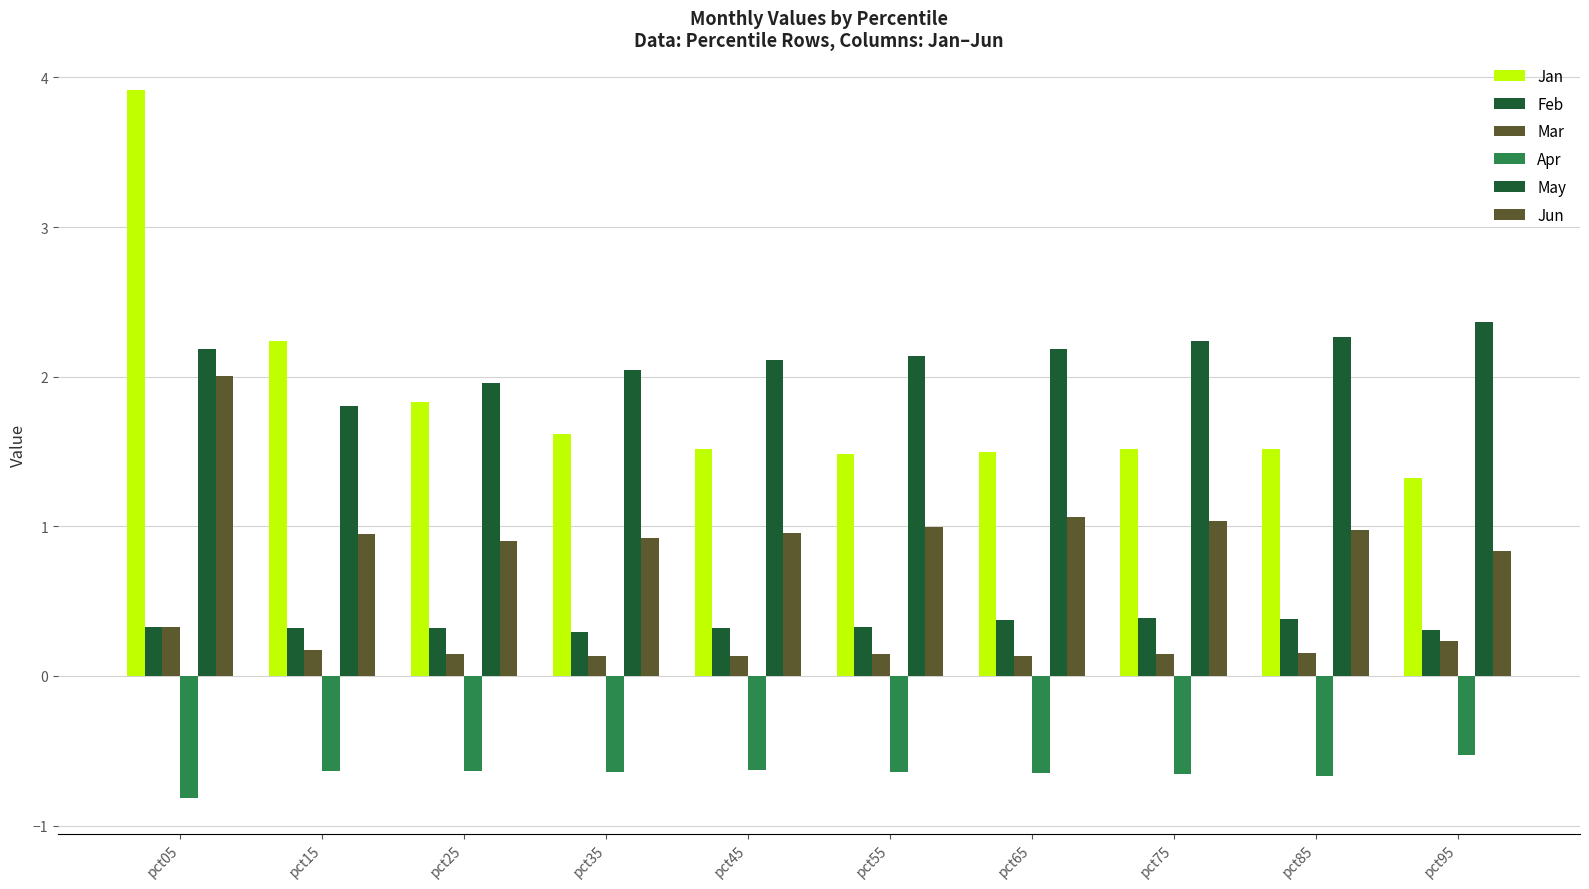

Is it true that Feb equals 0.6 at pct45?

False